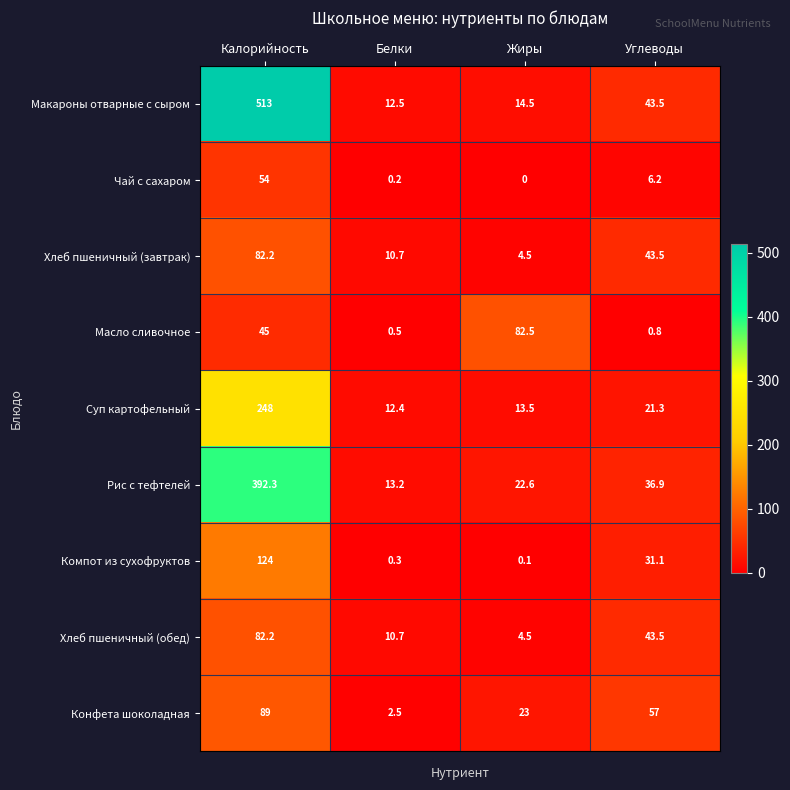

Which series changed the most between Жиры and Углеводы?

Масло сливочное